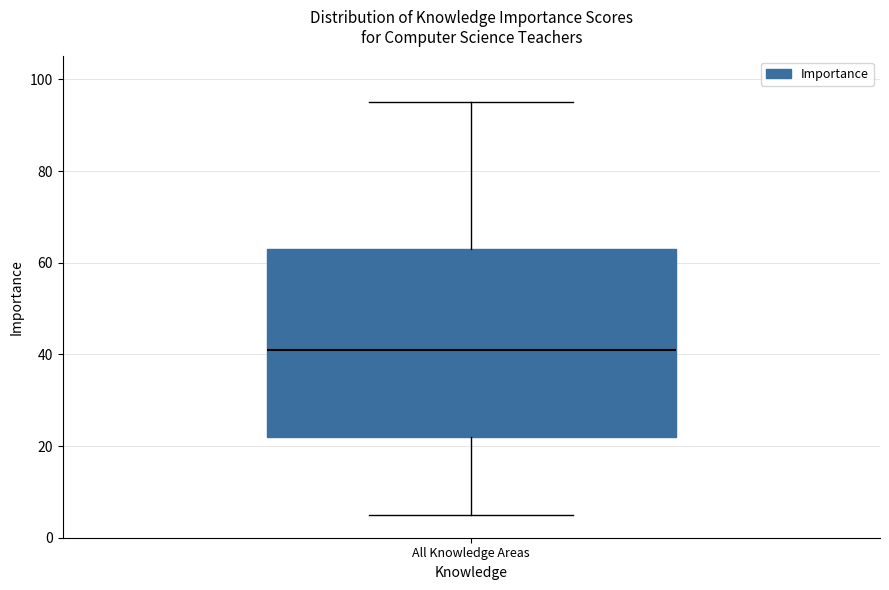

Read this box plot against the y-axis: the position of the median line, the range covered by the box, and the ends of both whiskers. The values are not printed on the chart, so give them approximately, as read against the axis.

median 42, box 22 to 64, whiskers 6 to 96